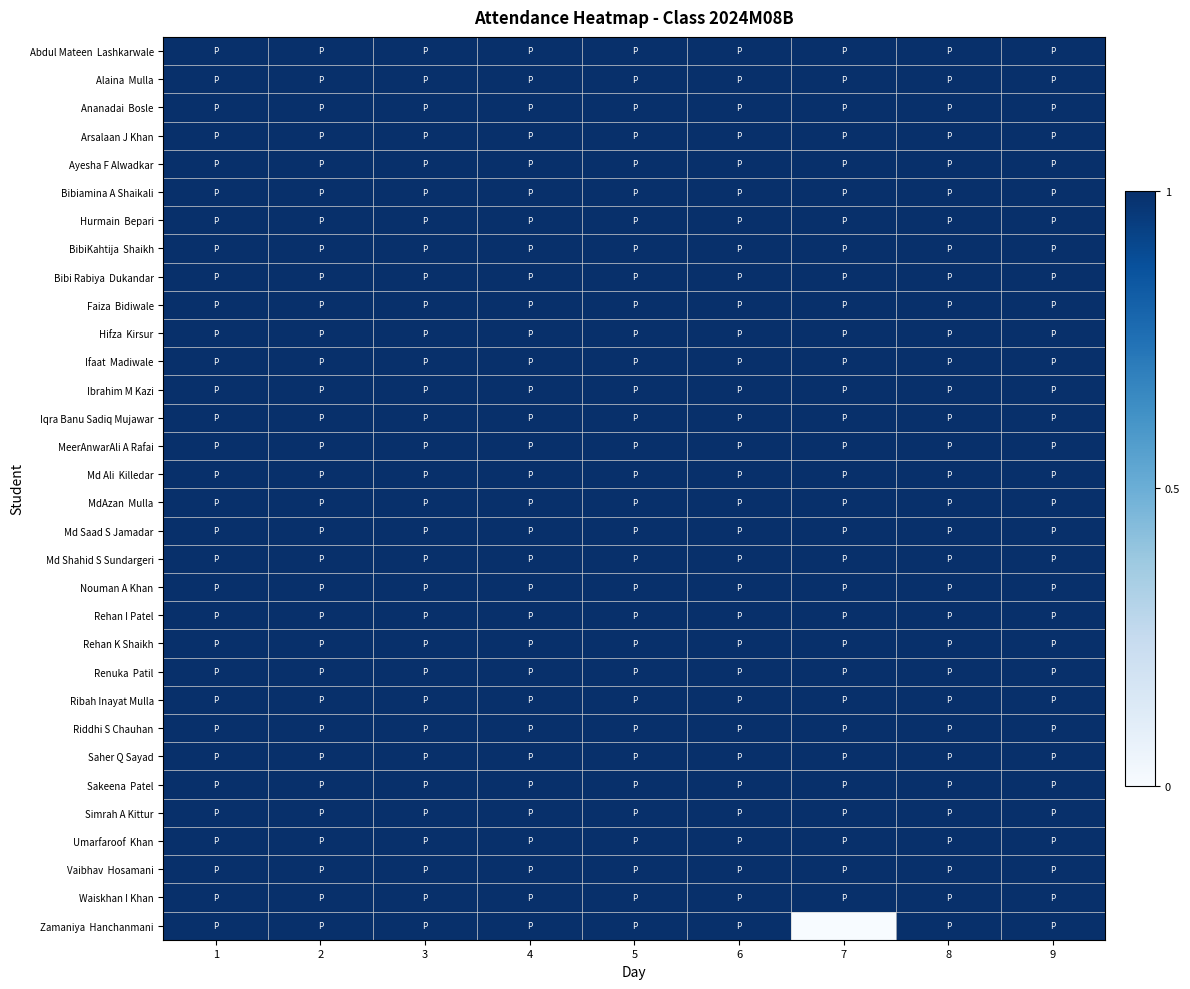

At how many categories does at least one series exceed 0?

9